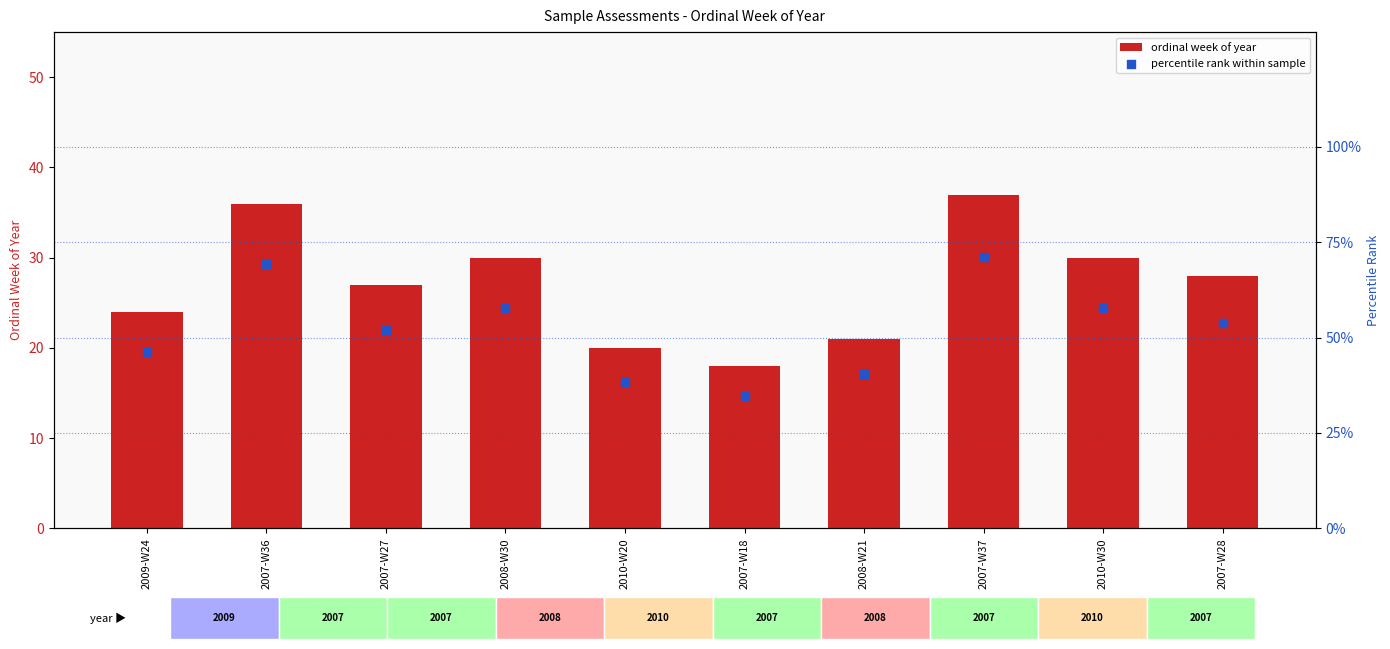

Which series has the widest spread of Y values?

percentile rank within sample